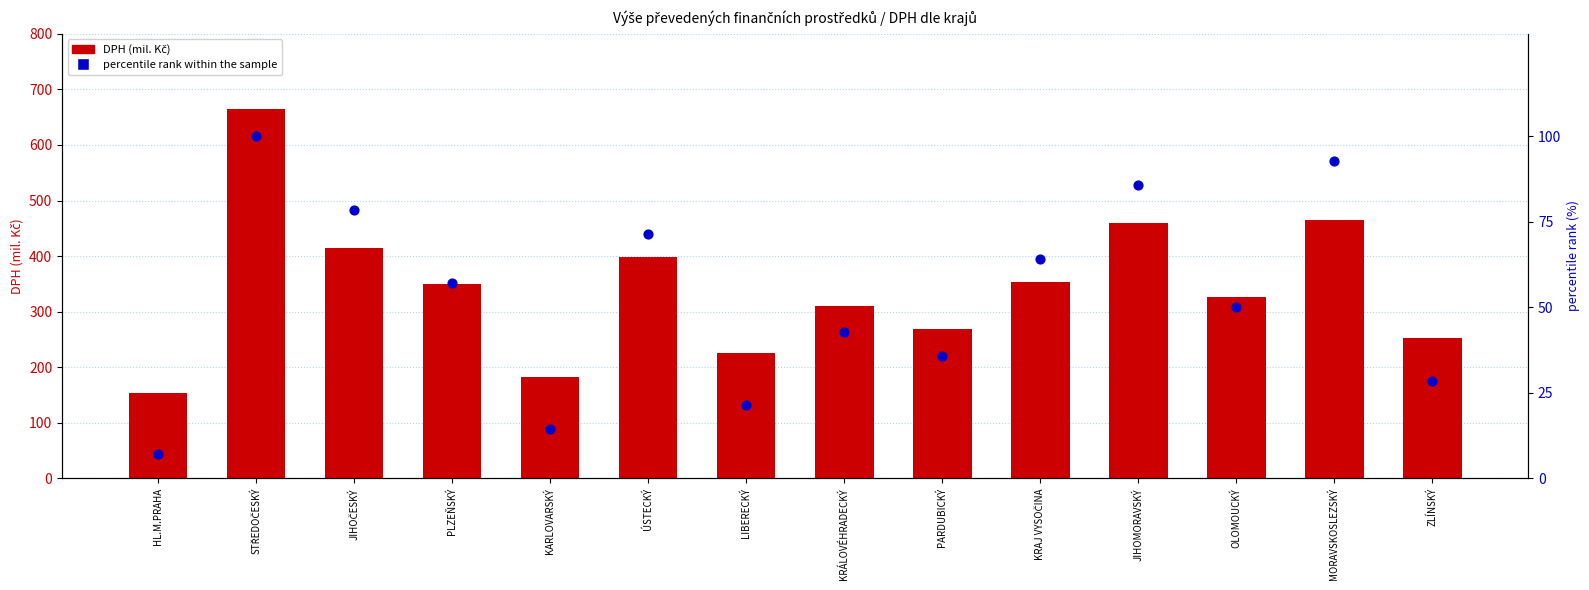

At how many categories does at least one series exceed 602?

1